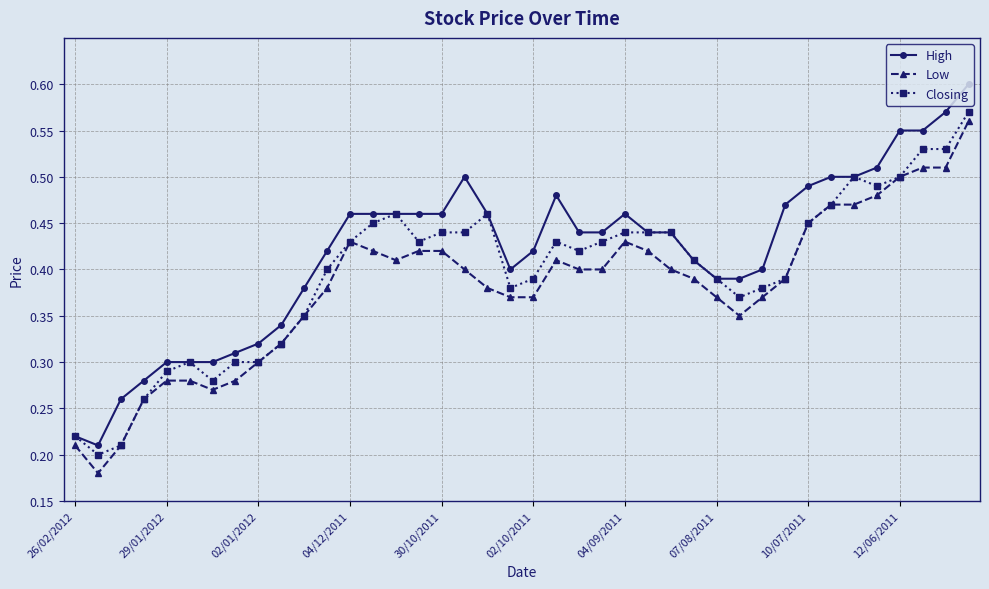

At how many categories does at least one series exceed 0?

40